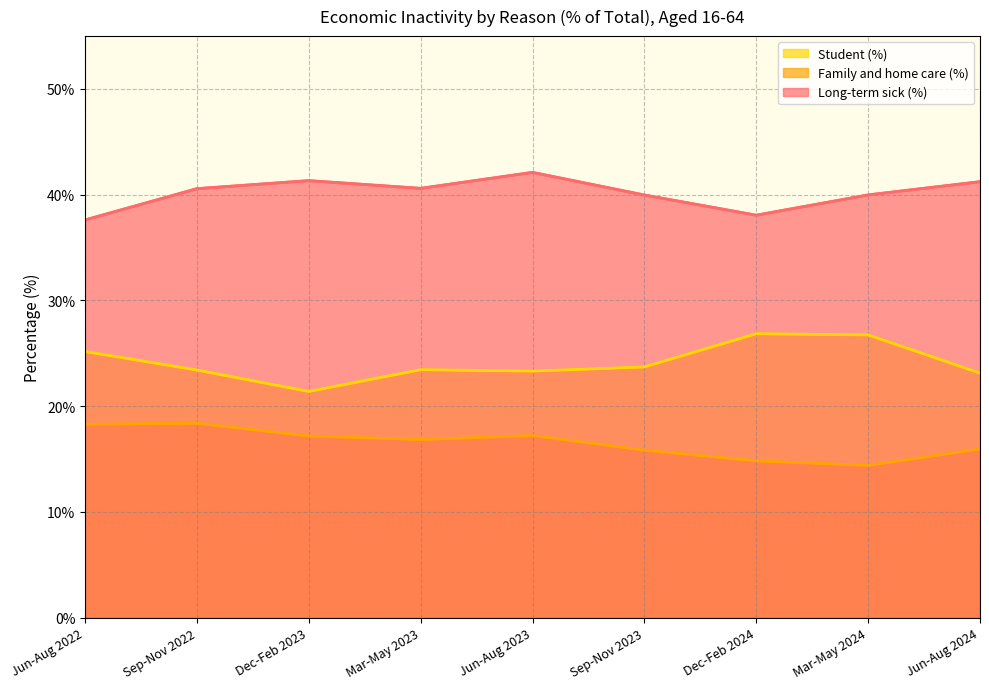

Which series has the largest total across all categories?

Long-term sick (%)